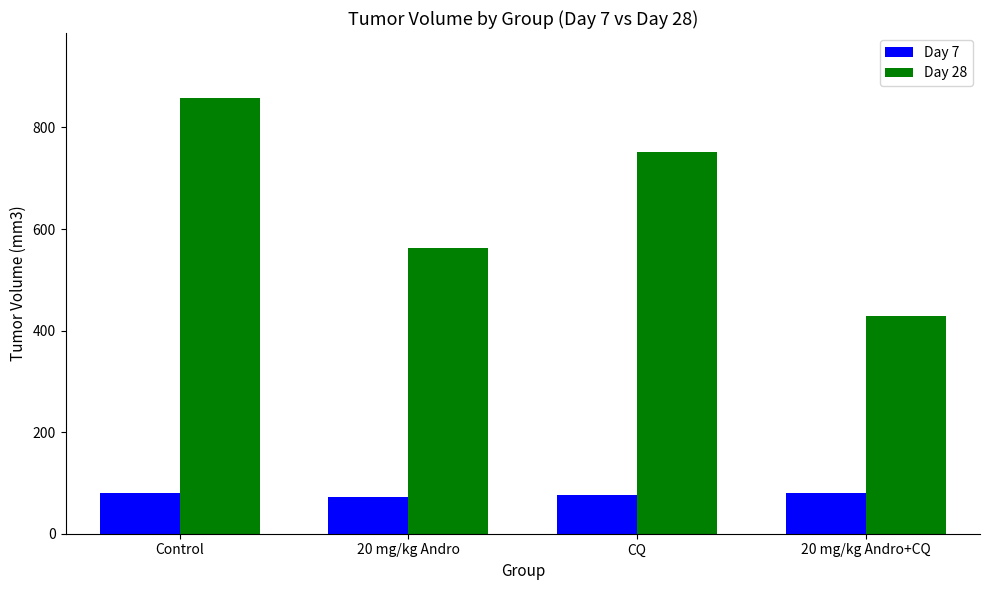

How many groups of bars are there?

4